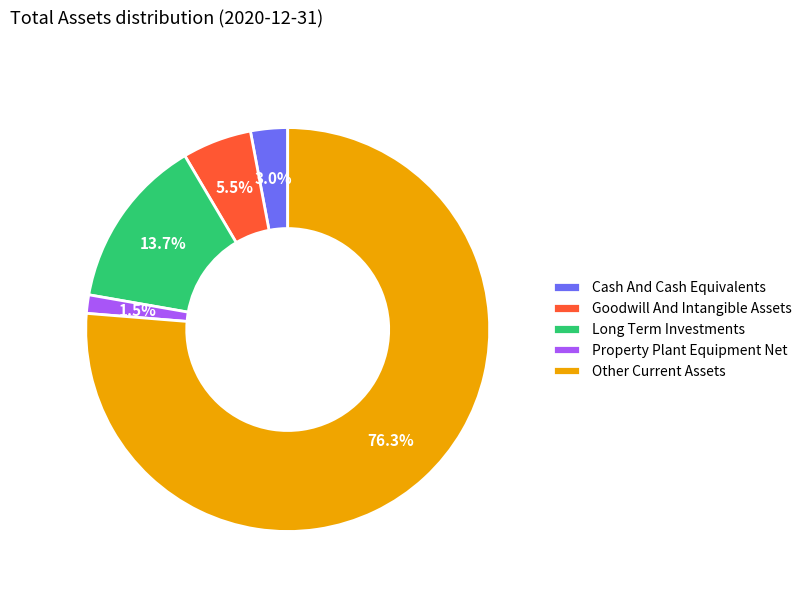

Does any single category account for the majority?

Yes